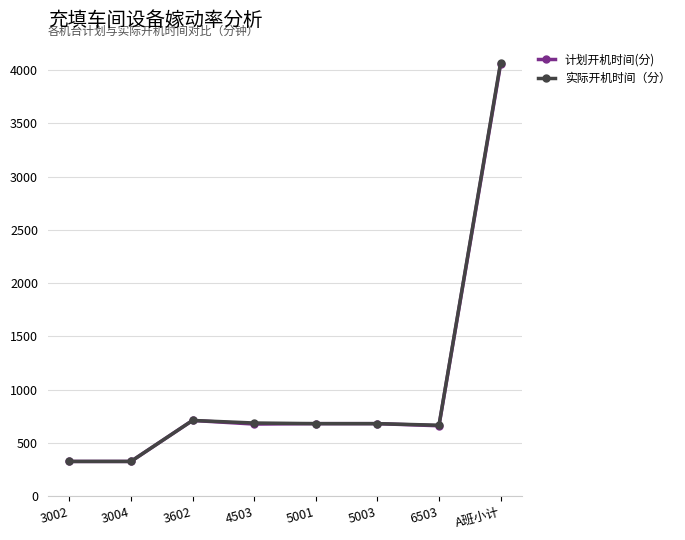

What is the difference between the second highest and minimum values in the 实际开机时间（分） series?

385